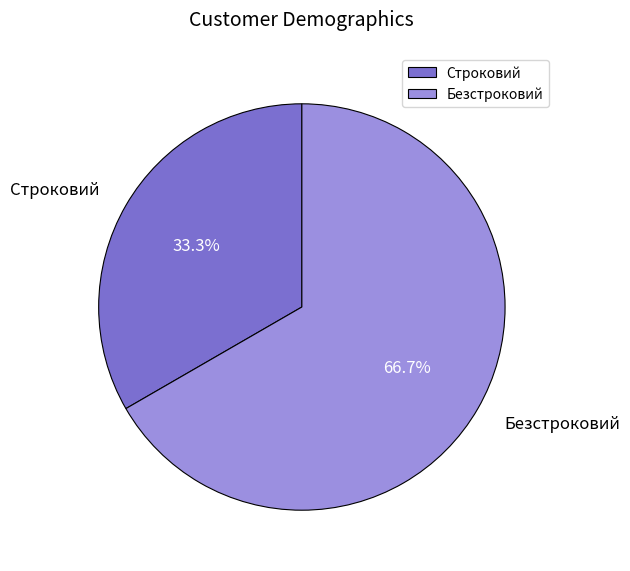

Do Строковий and Безстроковий together represent more than half of the pie?

Yes